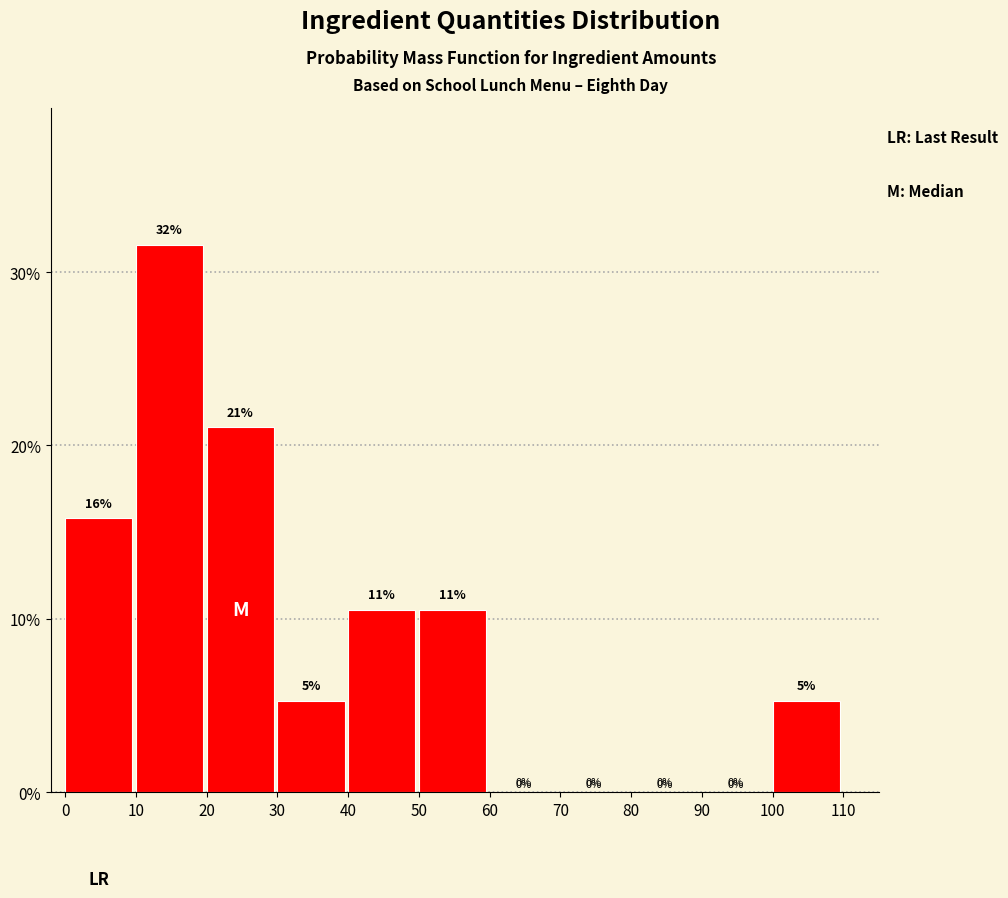

Which range on the x-axis has the tallest bar?

10 to 20